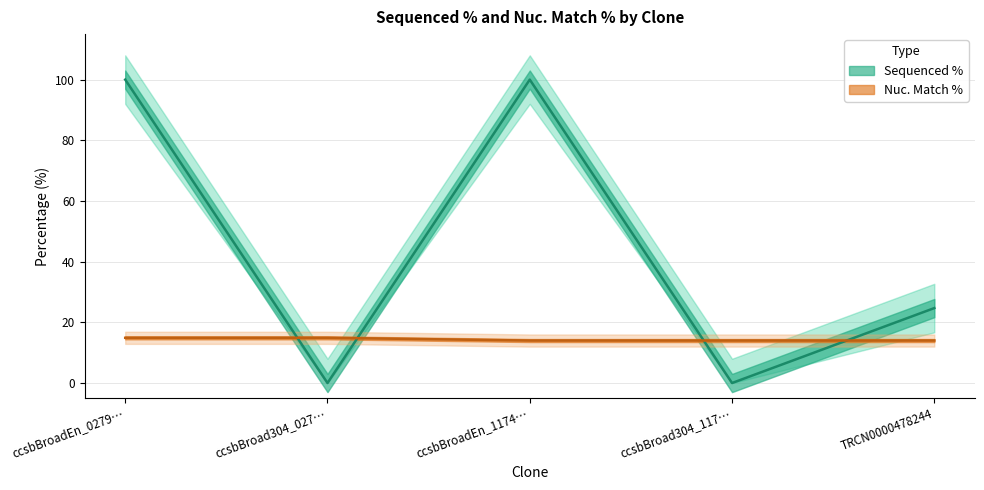

How many data points in Sequenced % are above 24?

3